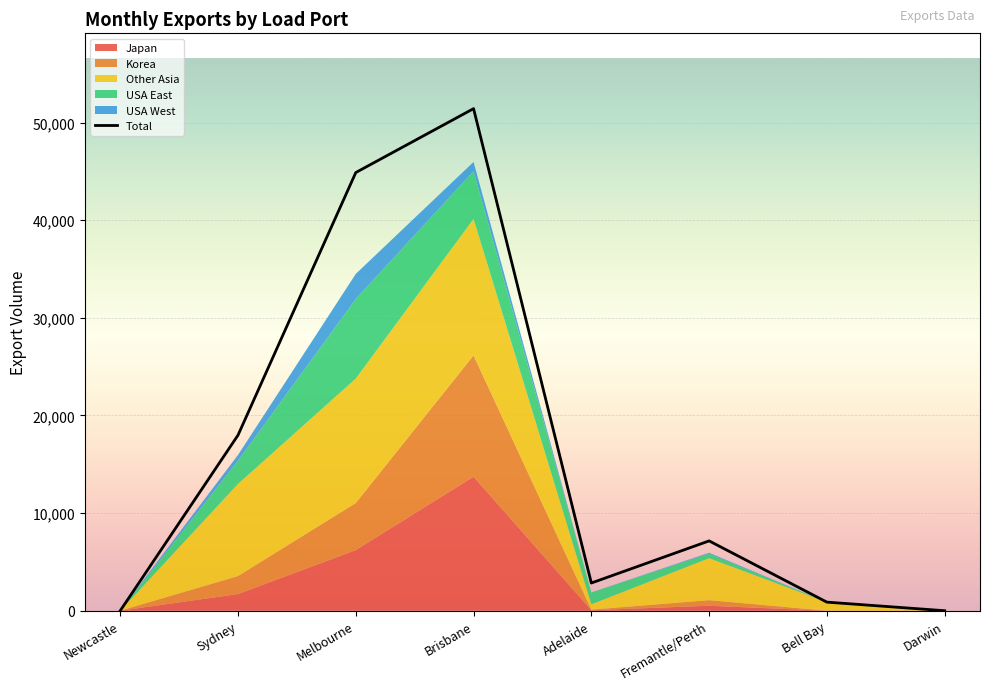

Reading left to right, list all the values displayed in this chart.

Japan: 0	1705	6211	13738	53	506	0	0
Korea: 0	1846	4821	12426	58	574	0	0
Other Asia: 0	9435	12744	13972	545	4301	878	0
USA East: 0	2382	8153	4898	1214	468	0	0
USA West: 0	588	2574	935	0	86	0	0
Total: 0	17982	44884	51430	2837	7151	878	0